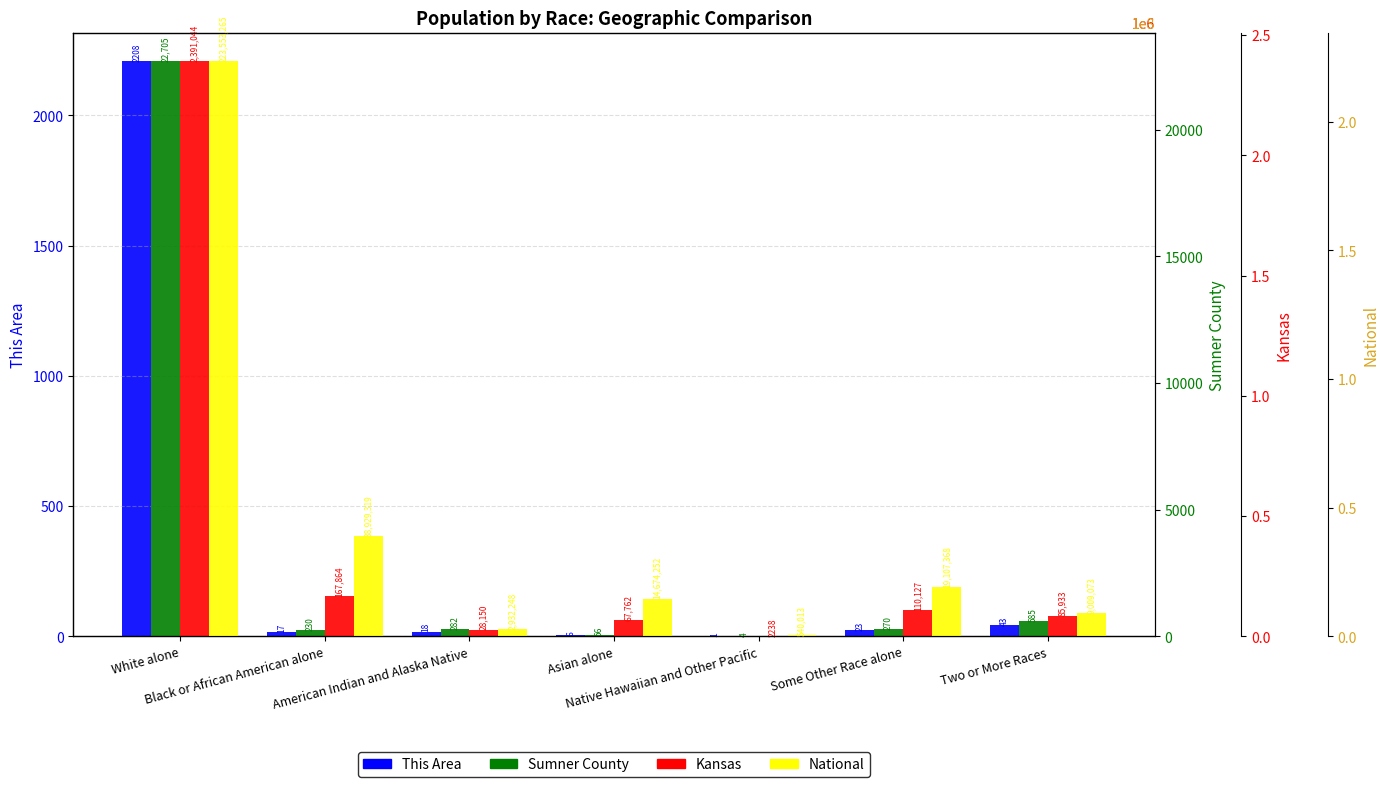

What is the sum of all Kansas values?

2853118